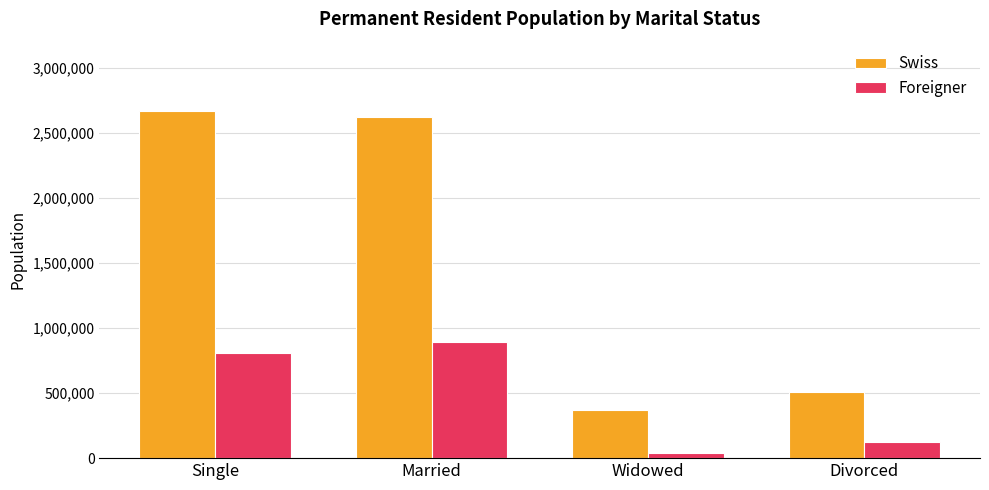

How many bars are there in total?

8